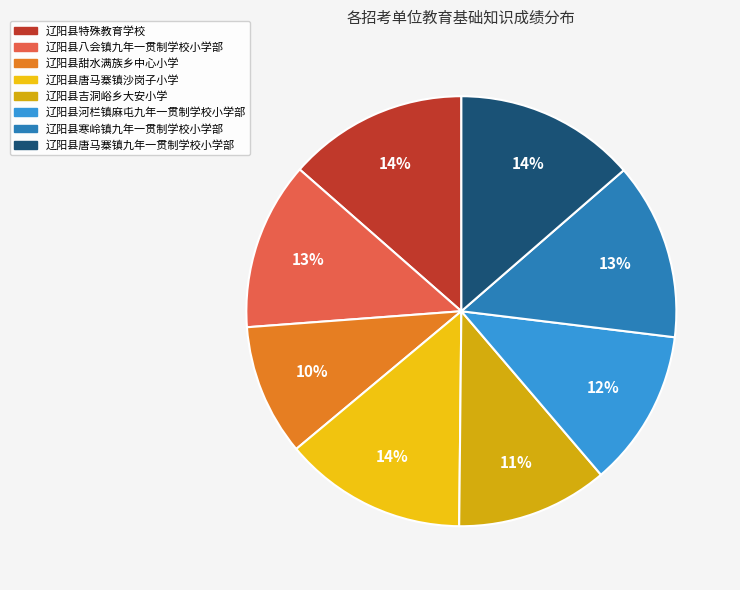

What is the ratio of the value at 辽阳县特殊教育学校 to the value at 辽阳县吉洞峪乡大安小学?

1.2